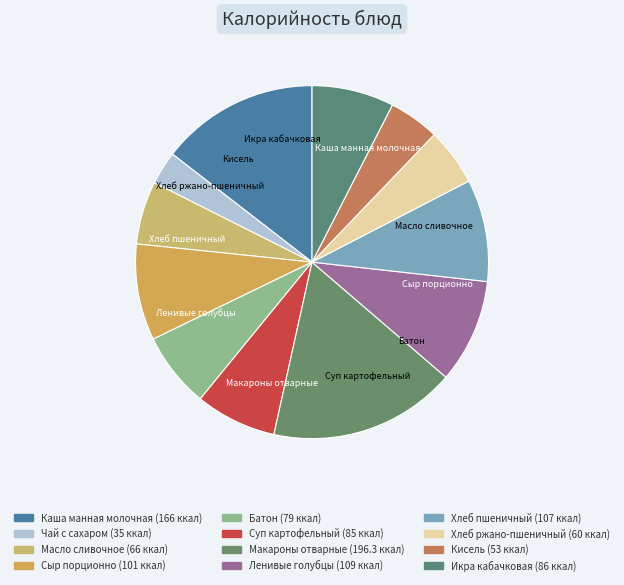

Count the number of slices in the pie.

12